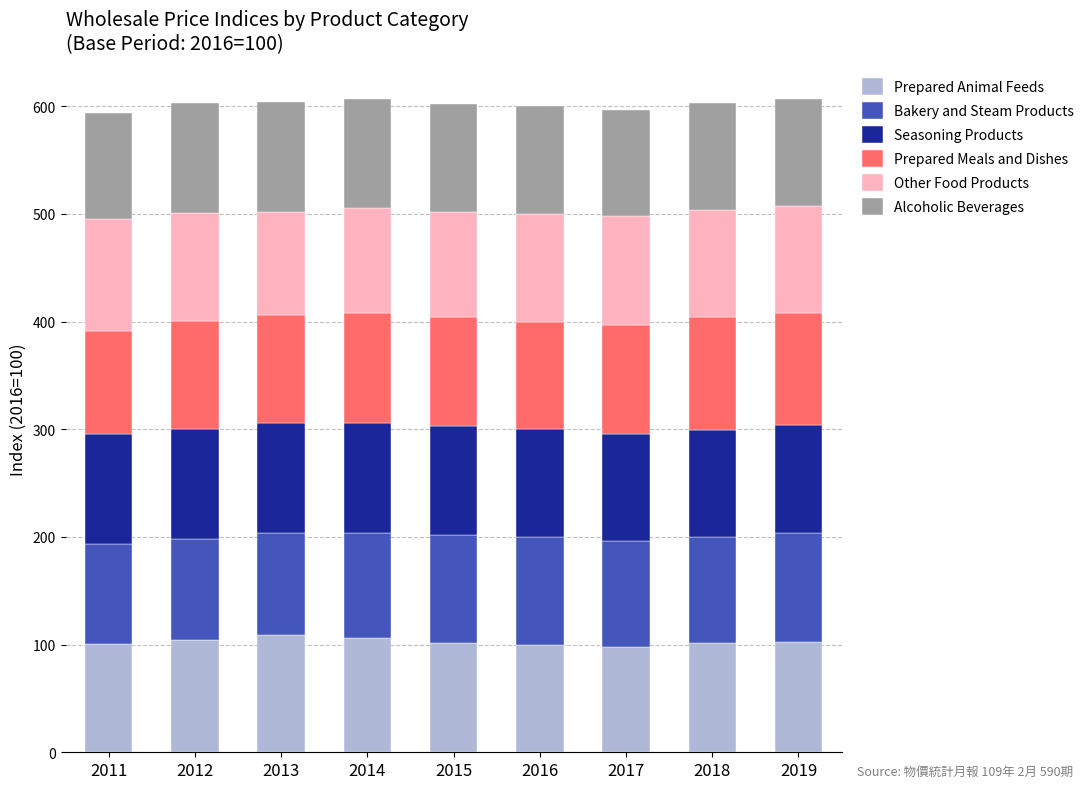

What is the total value across all series at 2016?

600.0